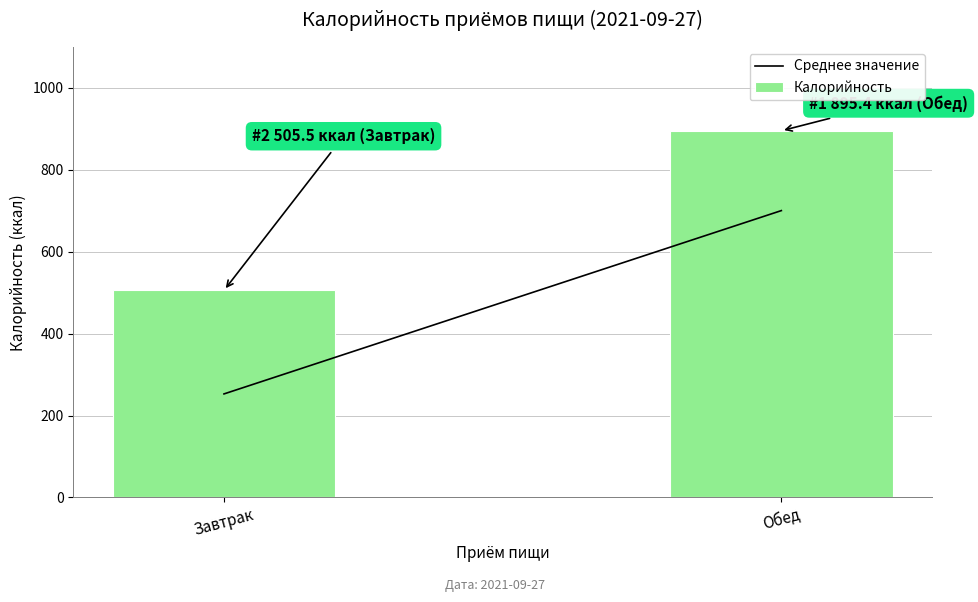

Reading left to right, what are all the values shown in this chart?

505.5	895.4